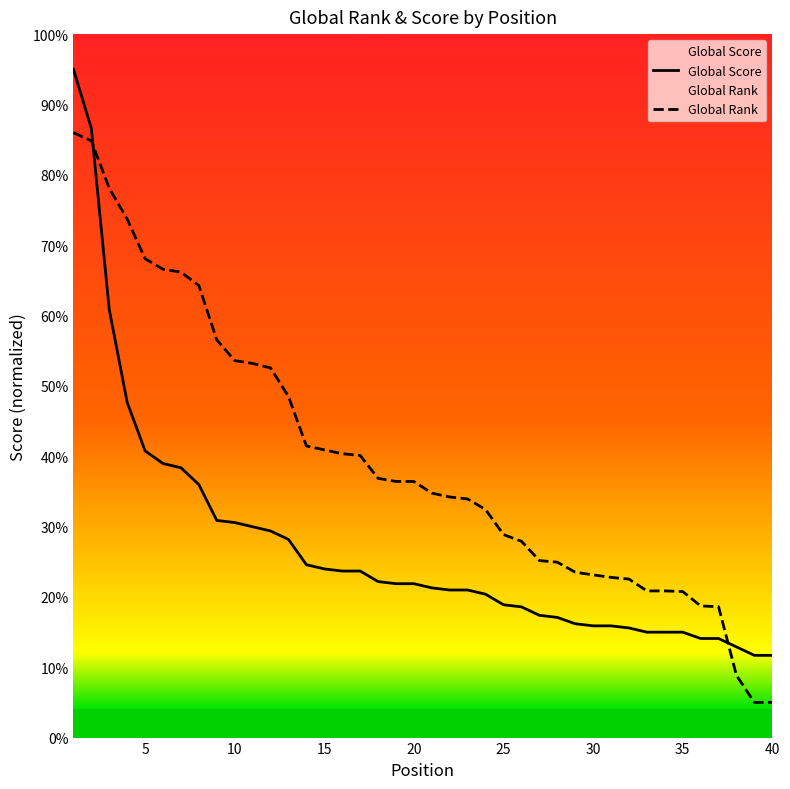

At 10, list the series in order from smallest to largest.

Global Score, Global Rank